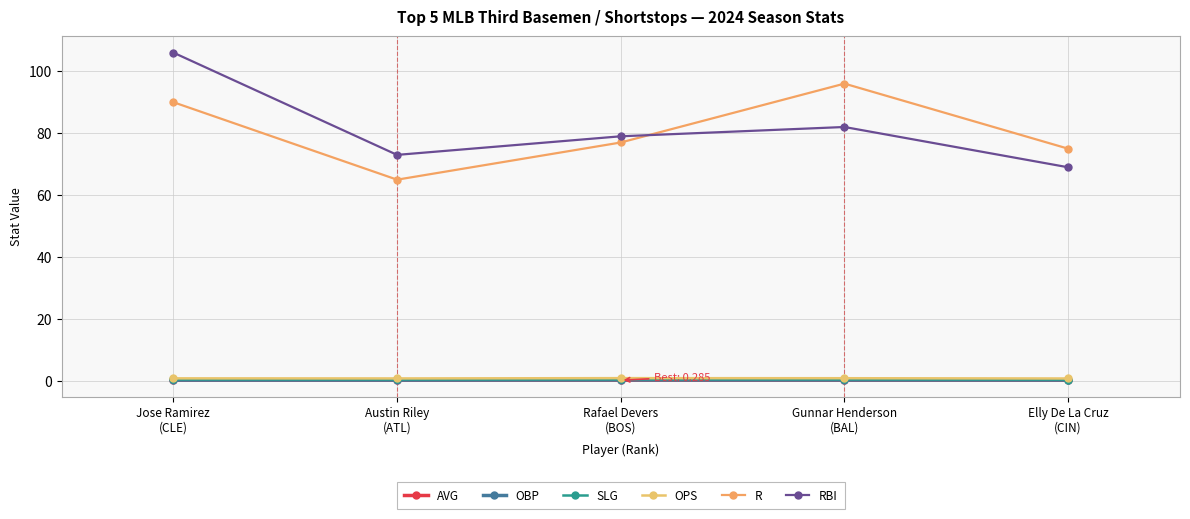

What is the sum of all OBP values?

1.7